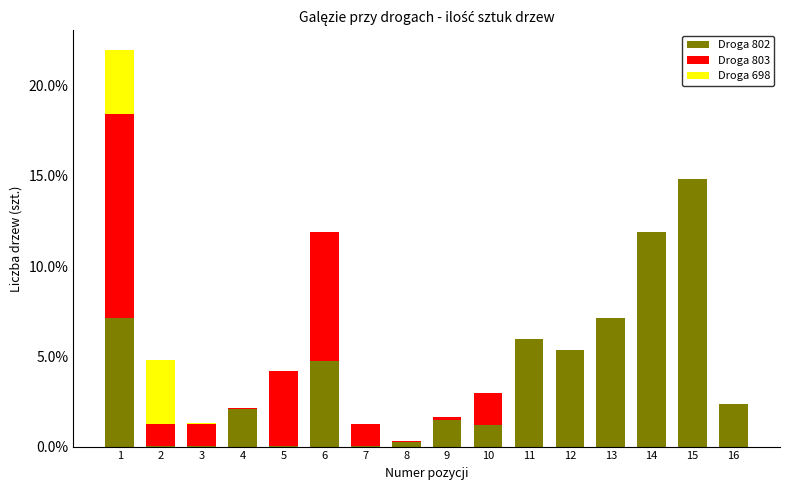

True or false: Droga 698 has a value of 0.1 at 1.

False